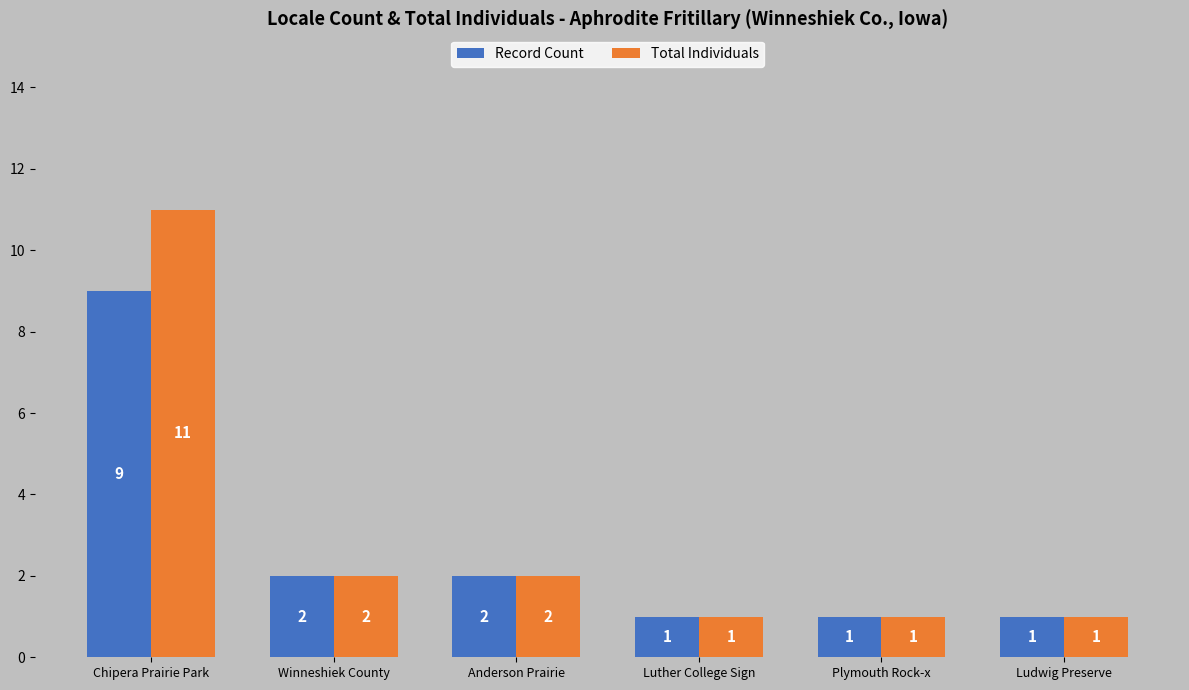

At which category does the chart reach its peak across all series?

Chipera Prairie Park